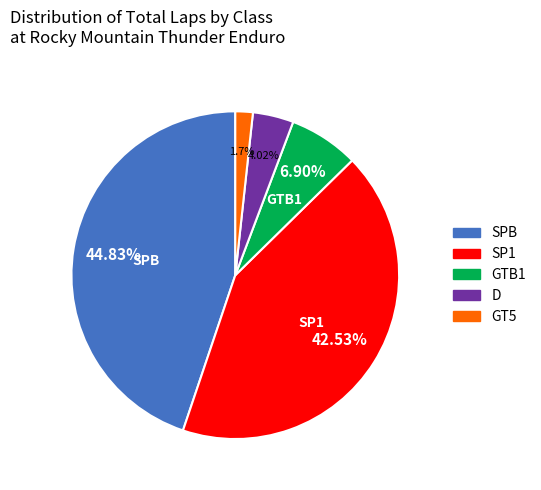

What is the ratio of the value at D to the value at GT5?

2.3